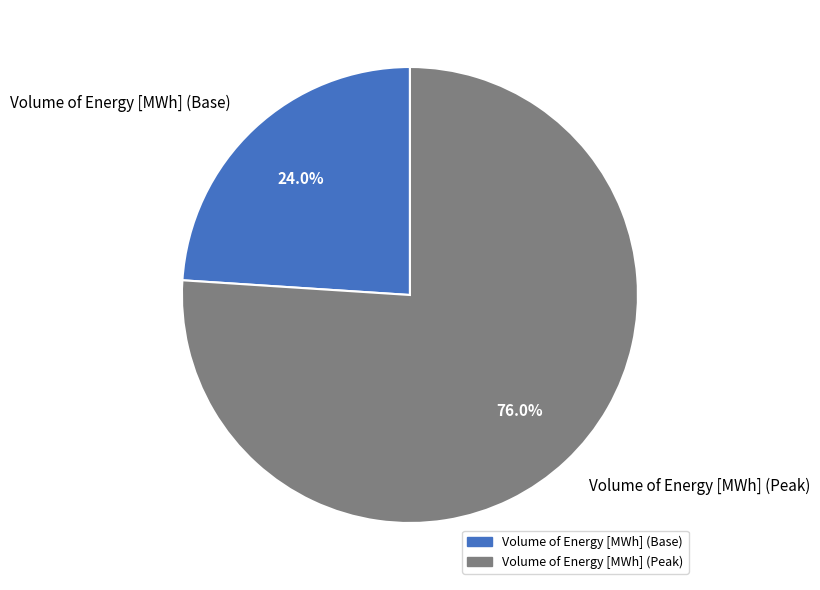

Which slice is the smallest?

Volume of Energy [MWh] (Base)